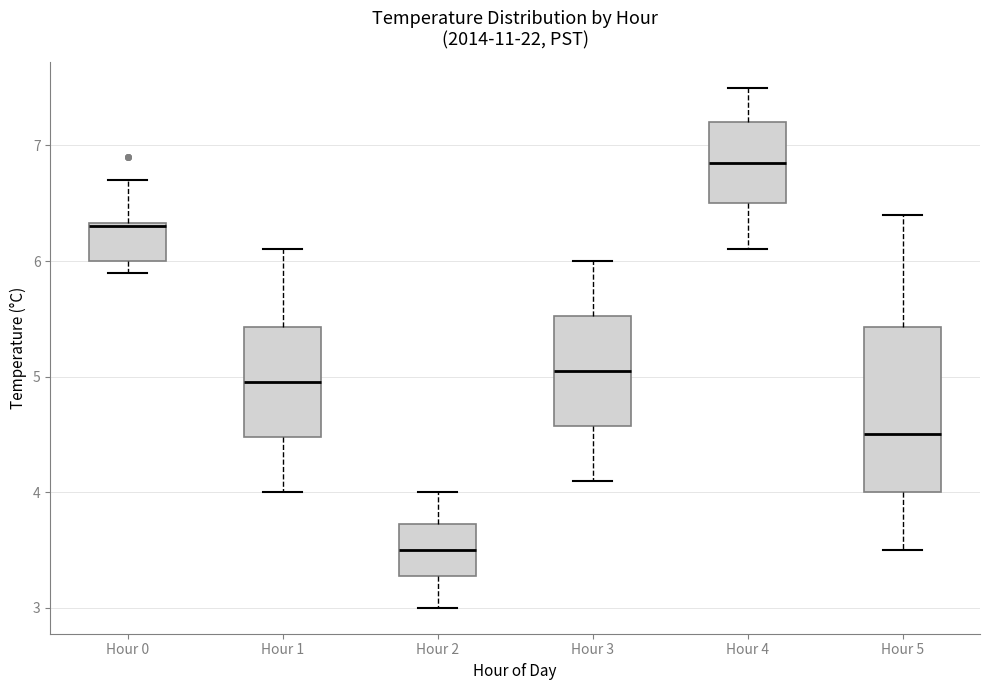

Reading left to right, transcribe this box plot: for each box, give where its median line is, the range the box spans, and where its two whiskers end, as read against the y-axis. The values are not printed on the chart, so give them approximately, as read against the axis.

Hour 0: median 6.3, box 6.0 to 6.3, whiskers 5.9 to 6.7
Hour 1: median 5.0, box 4.5 to 5.4, whiskers 4.0 to 6.1
Hour 2: median 3.5, box 3.3 to 3.7, whiskers 3.0 to 4.0
Hour 3: median 5.1, box 4.6 to 5.5, whiskers 4.1 to 6.0
Hour 4: median 6.9, box 6.5 to 7.2, whiskers 6.1 to 7.5
Hour 5: median 4.5, box 4.0 to 5.4, whiskers 3.5 to 6.4